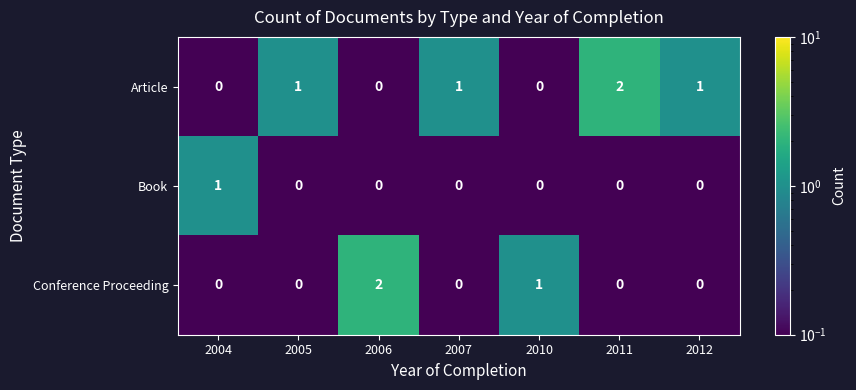

List the series in order of their overall mean, lowest first.

Book, Conference Proceeding, Article